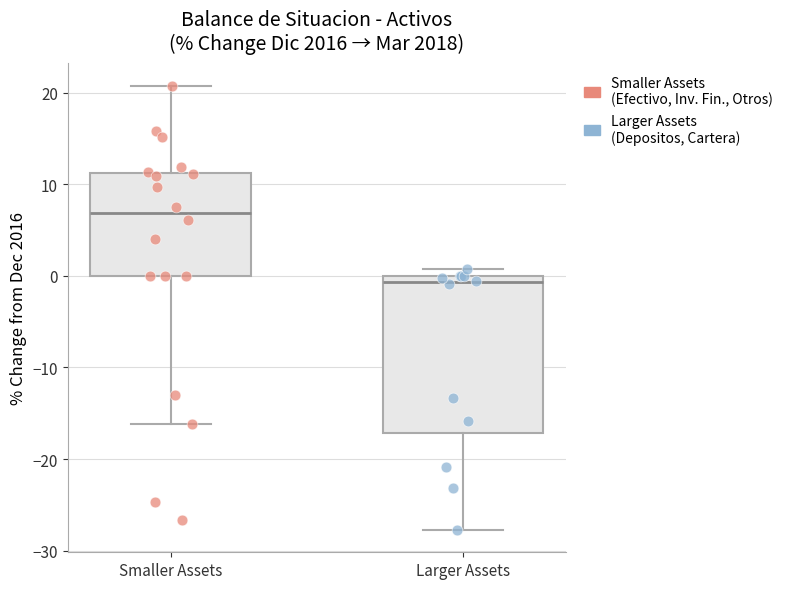

Which box's median line is the lowest?

Larger Assets